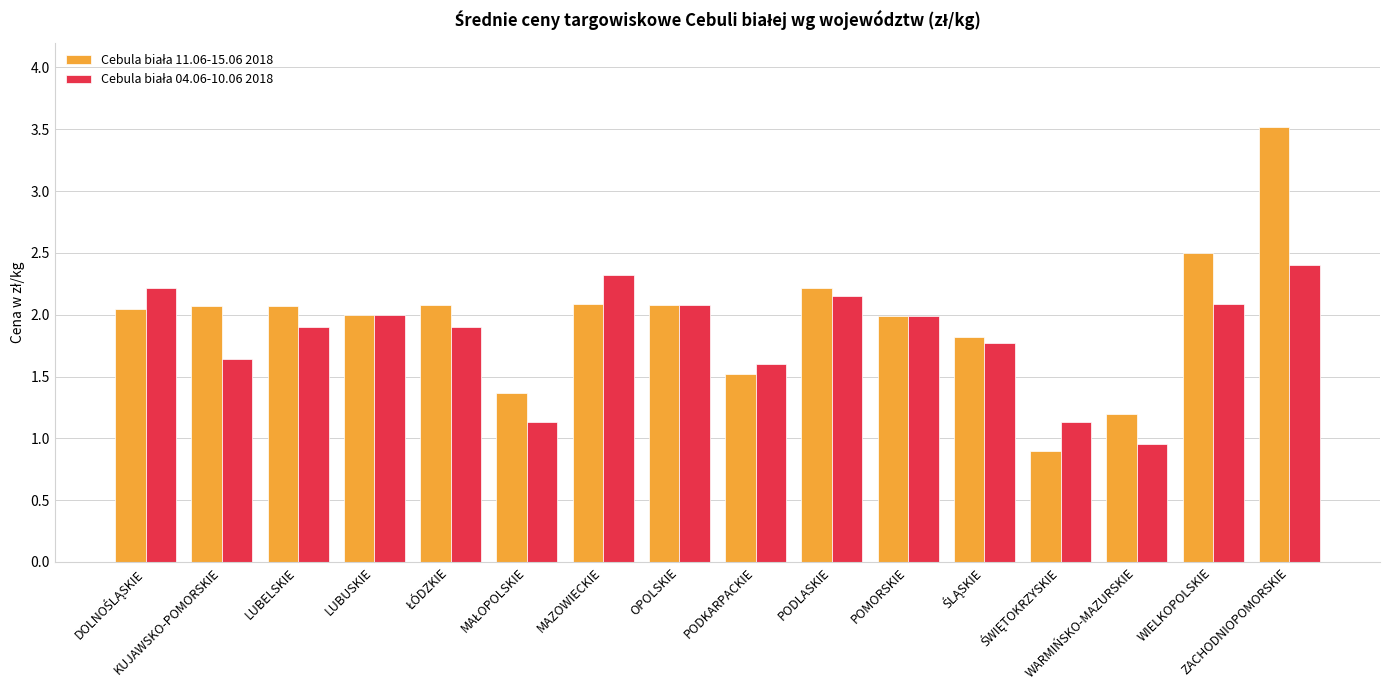

What is the maximum value shown in the chart?

3.5